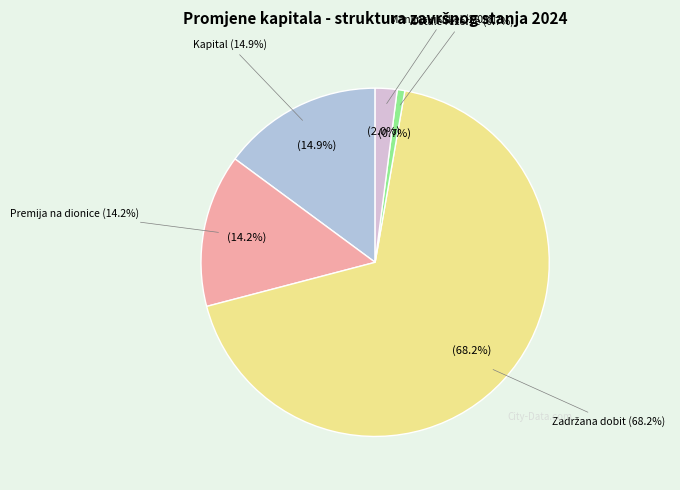

Rank the categories by value from highest to lowest.

Zadržana dobit, Kapital, Premija na dionice, Manjinski udjel, Ostale rezerve, Akumulirana ostala sveobuhvatna dobit